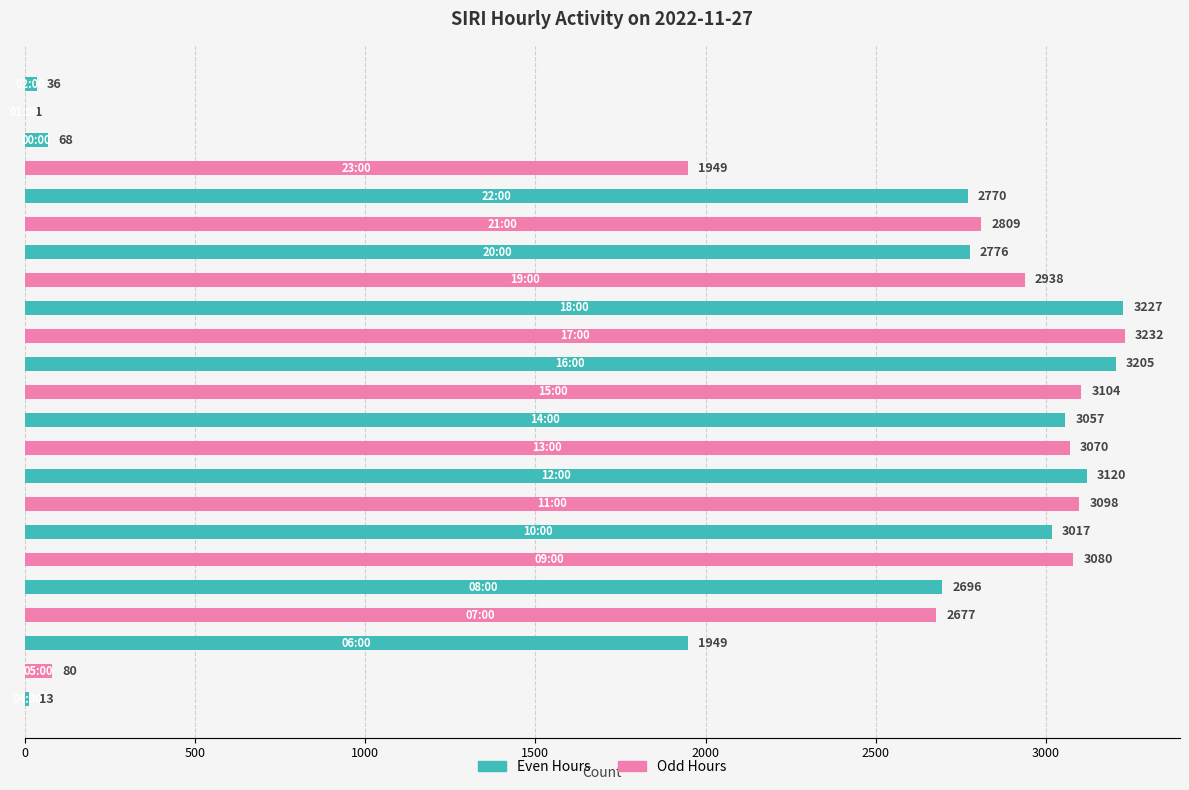

What is the average value?

2260